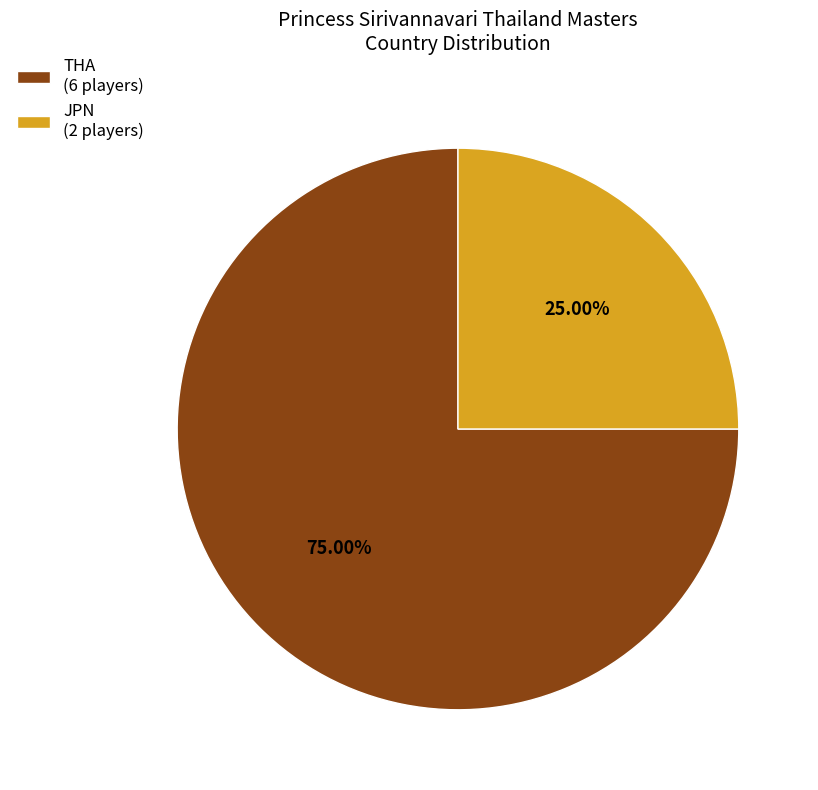

Is the sum of THA and JPN greater than half?

Yes